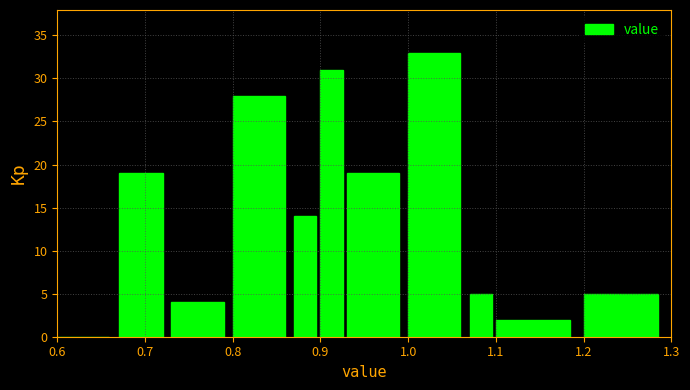

Around what value on the x-axis is the tallest bar? Give the approximate position of its centre, as read against the axis.

1.03